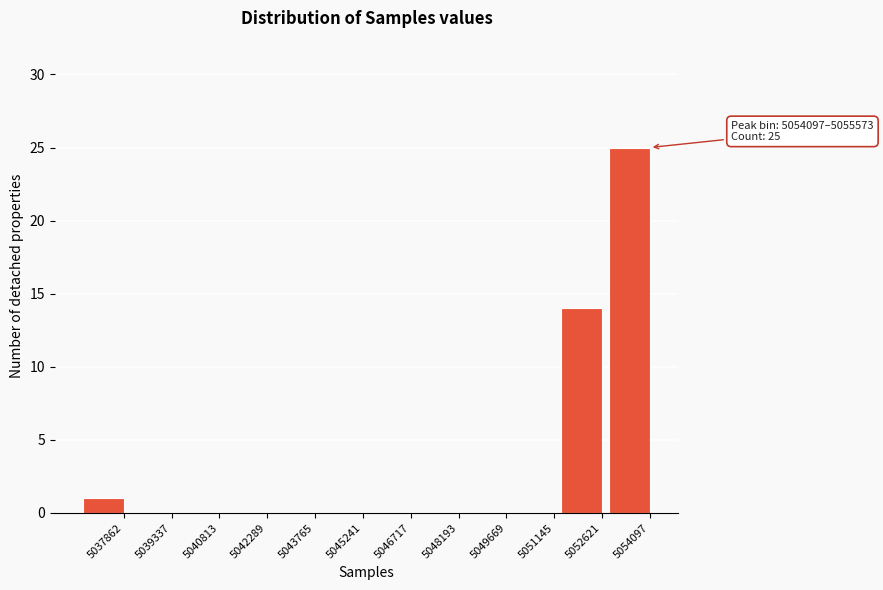

Reading left to right, what are all the values shown in this chart?

5037862=1	5039337=0	5040813=0	5042289=0	5043765=0	5045241=0	5046717=0	5048193=0	5049669=0	5051145=0	5052621=14	5054097=25